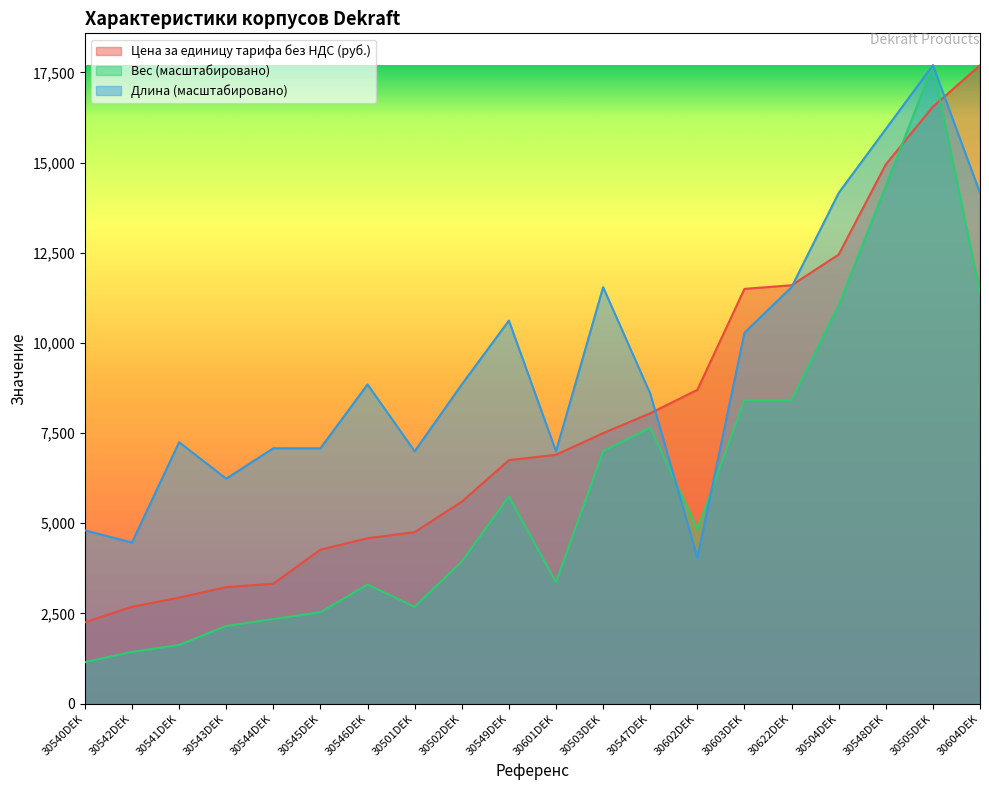

How many data points in Вес are less than 4841?

10